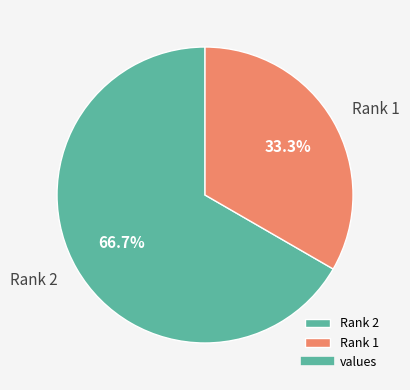

Is it true that Rank 2 is 82% of the pie?

False